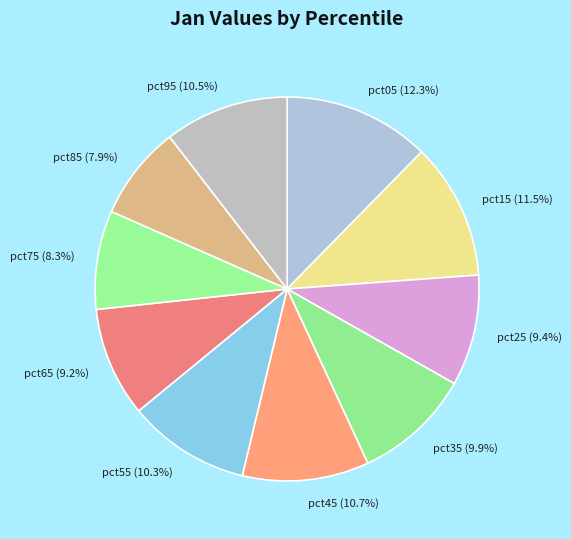

True or false: pct85 accounts for 1% of the total.

False